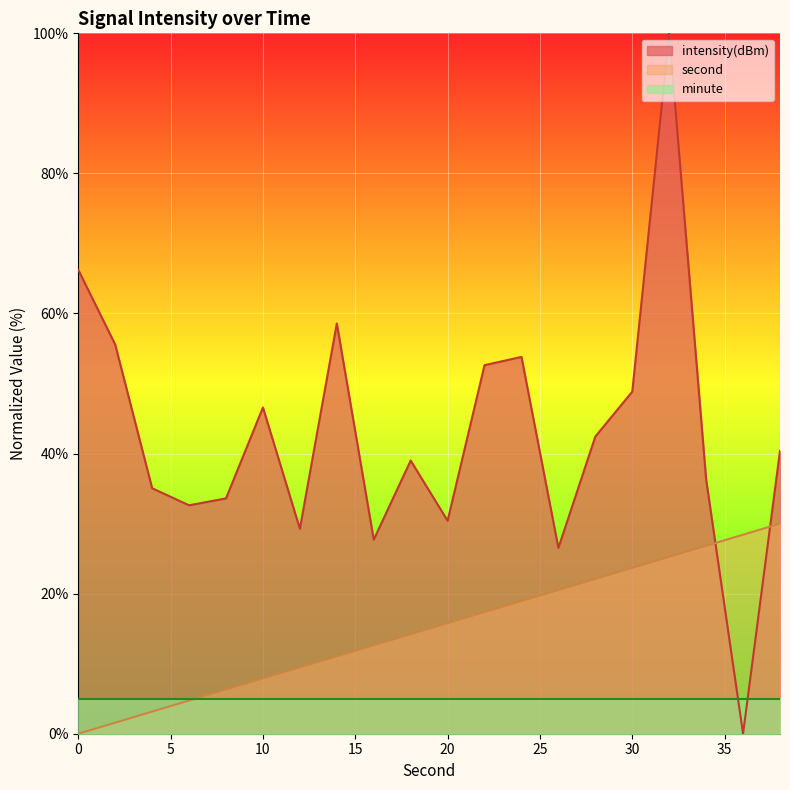

The value of second at 20 is 15.8. True or false?

True